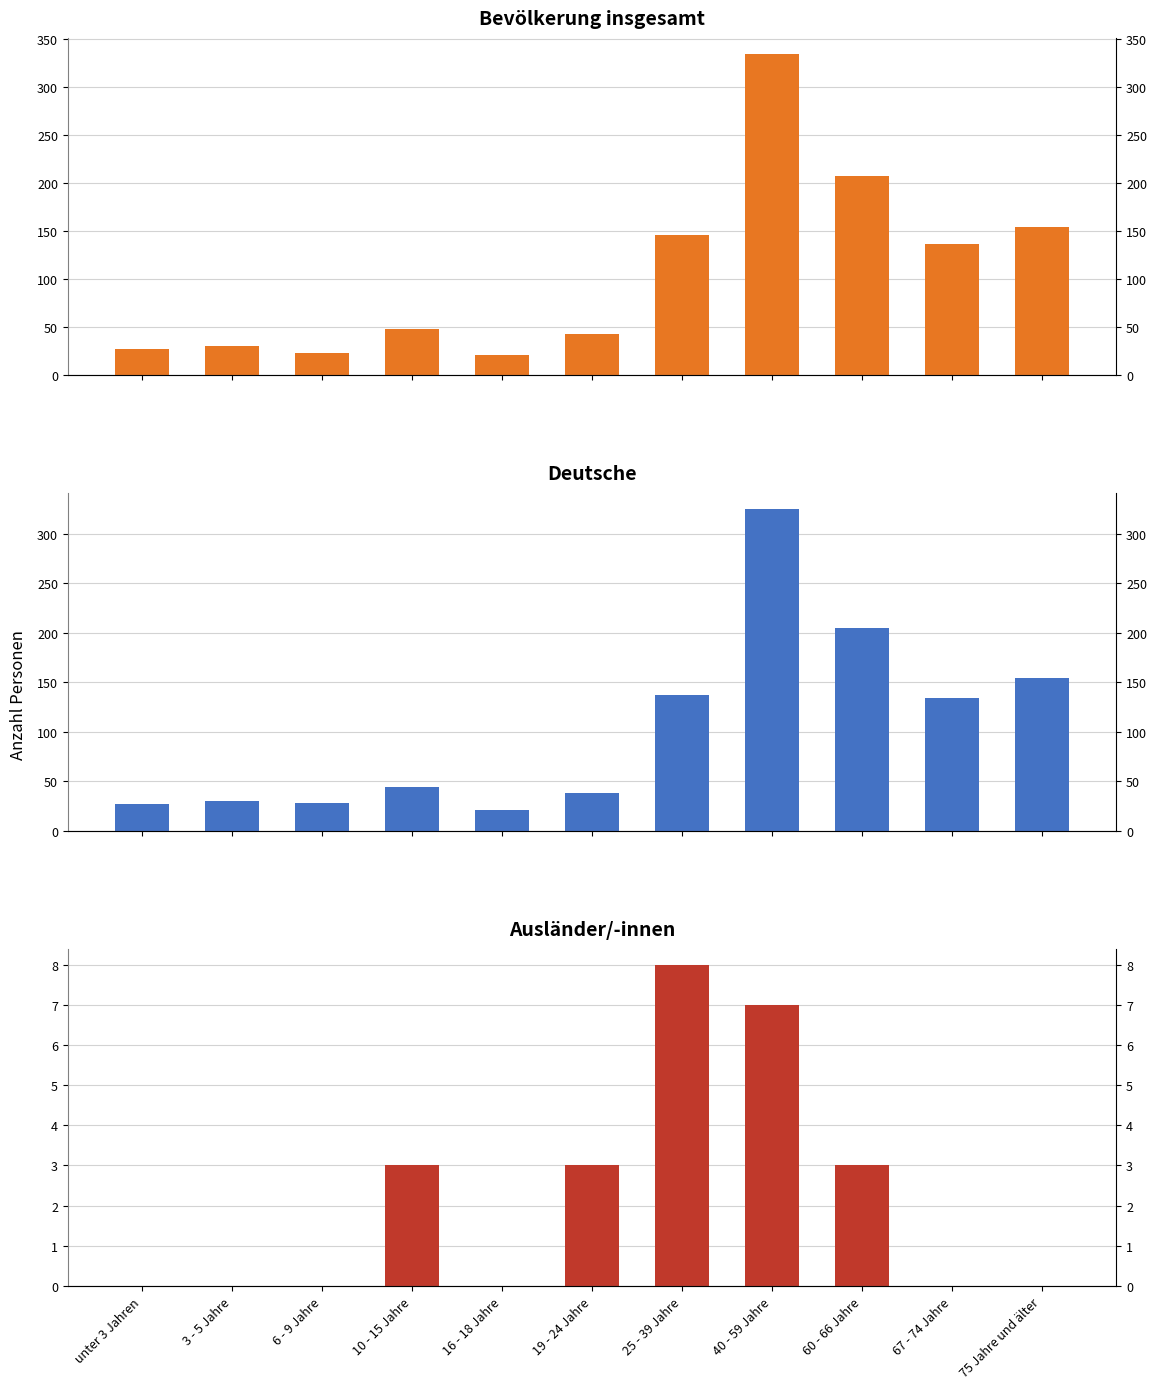

What is the sum of all Deutsche values?

1143